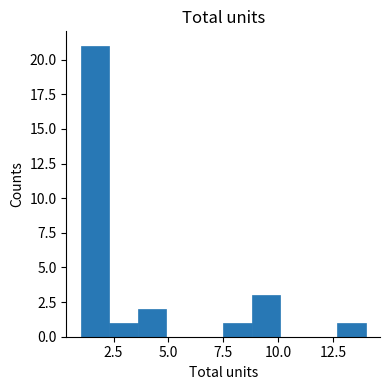

Read against the x-axis, roughly where is the centre of the tallest bar?

1.5